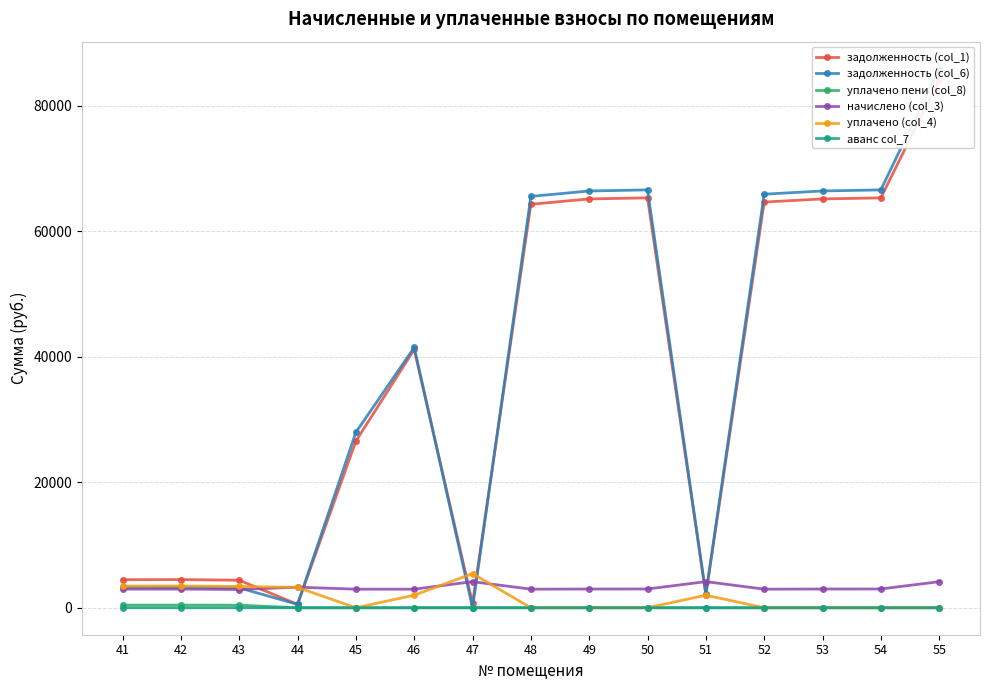

Is it true that задолженность (col_6) equals 3247.7 at 42?

True